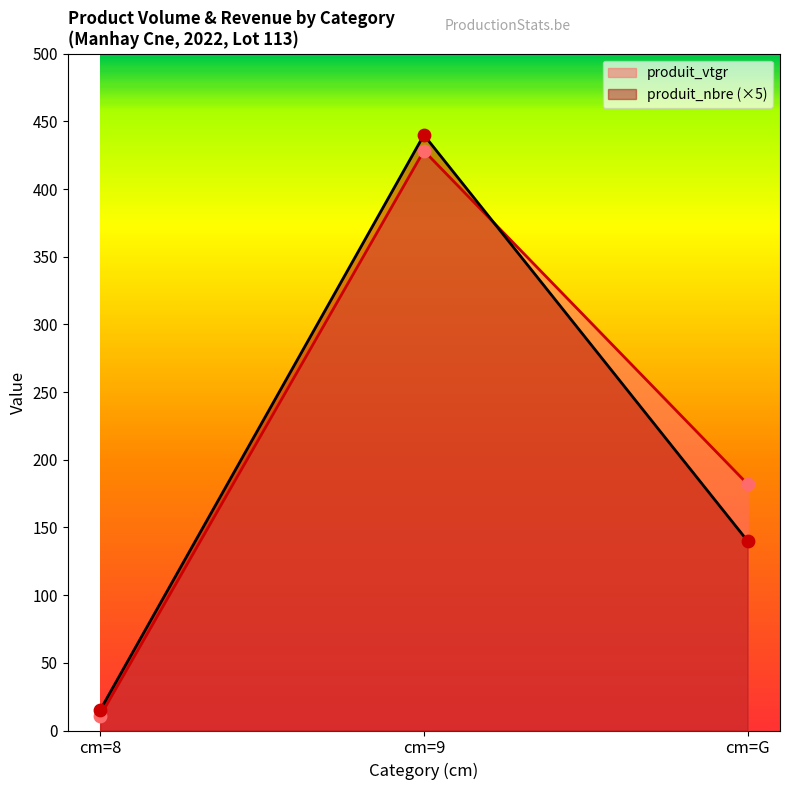

Which series has the widest spread of Y values?

produit_nbre